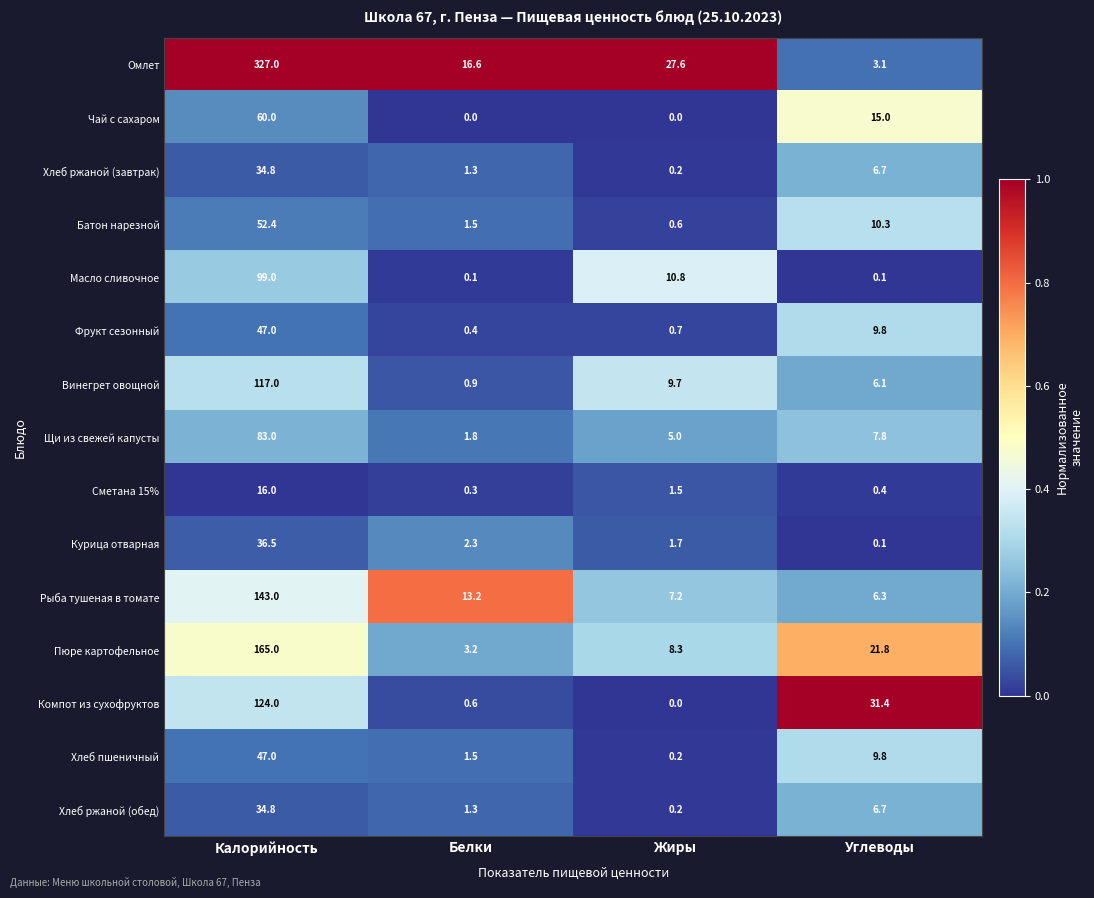

Rank the categories by Сметана 15% value from lowest to highest.

Белки, Углеводы, Жиры, Калорийность